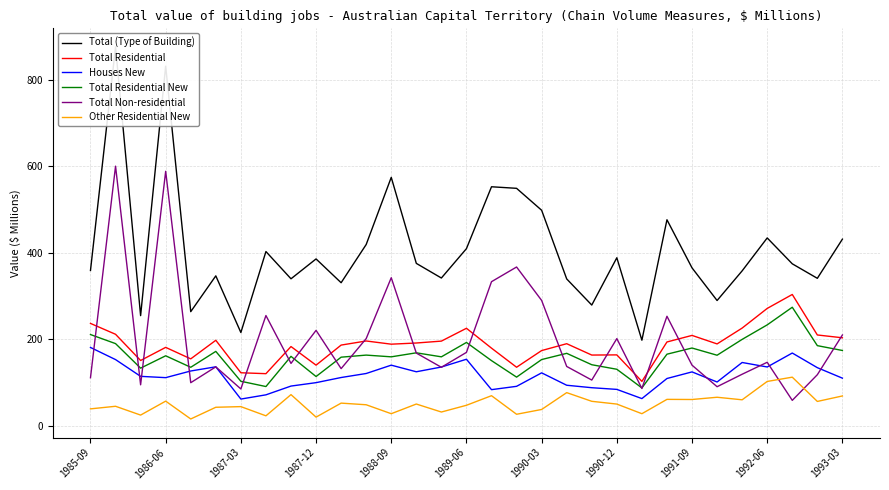

Which series has the largest total across all categories?

Total (Type of Building)